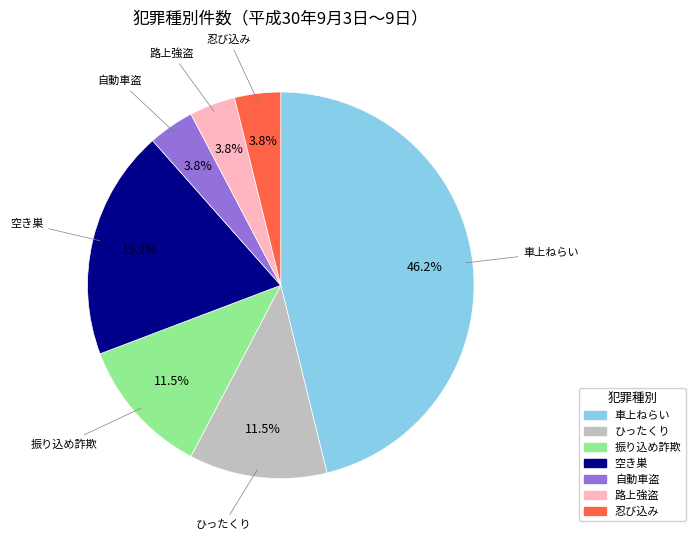

What percentage is NOT represented by 忍び込み?

96.2%